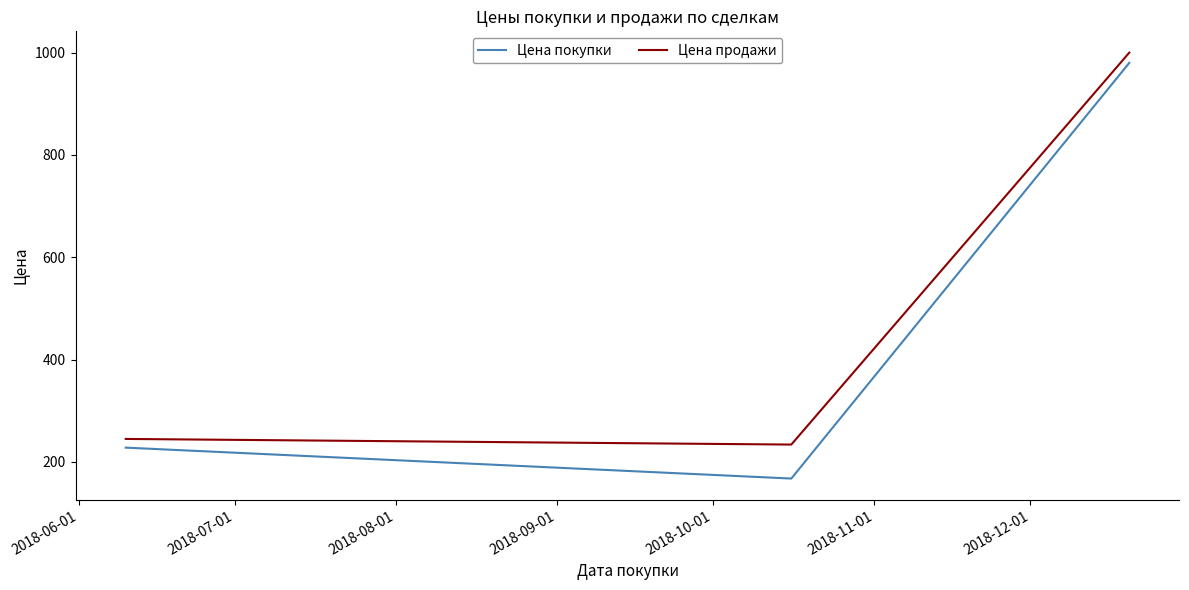

What is the minimum value shown in the chart?

167.6